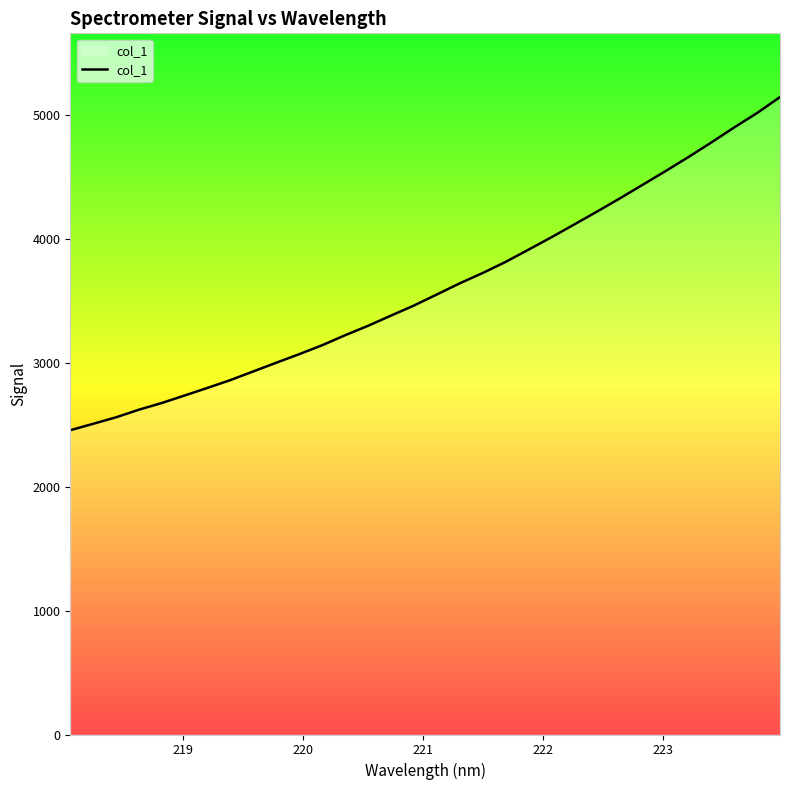

What is the smallest value displayed?

2454.8